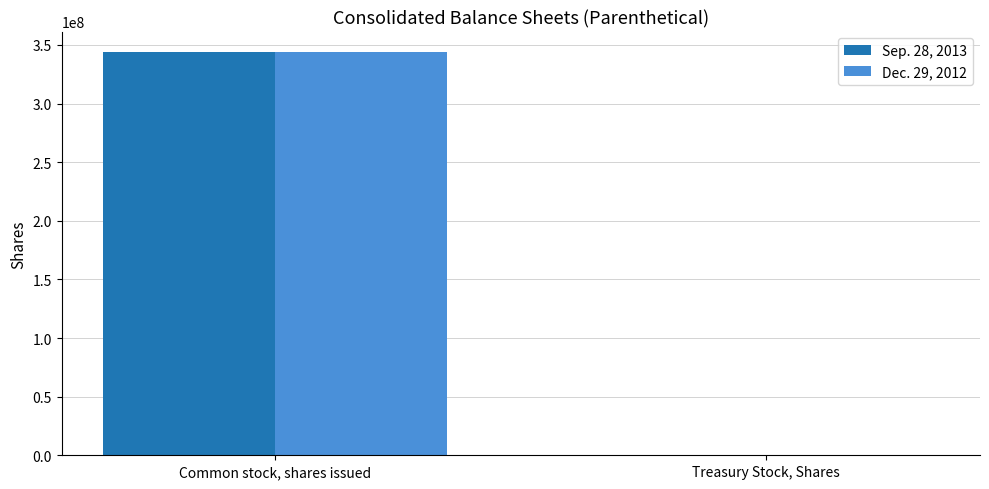

What is the greatest value displayed?

344178702